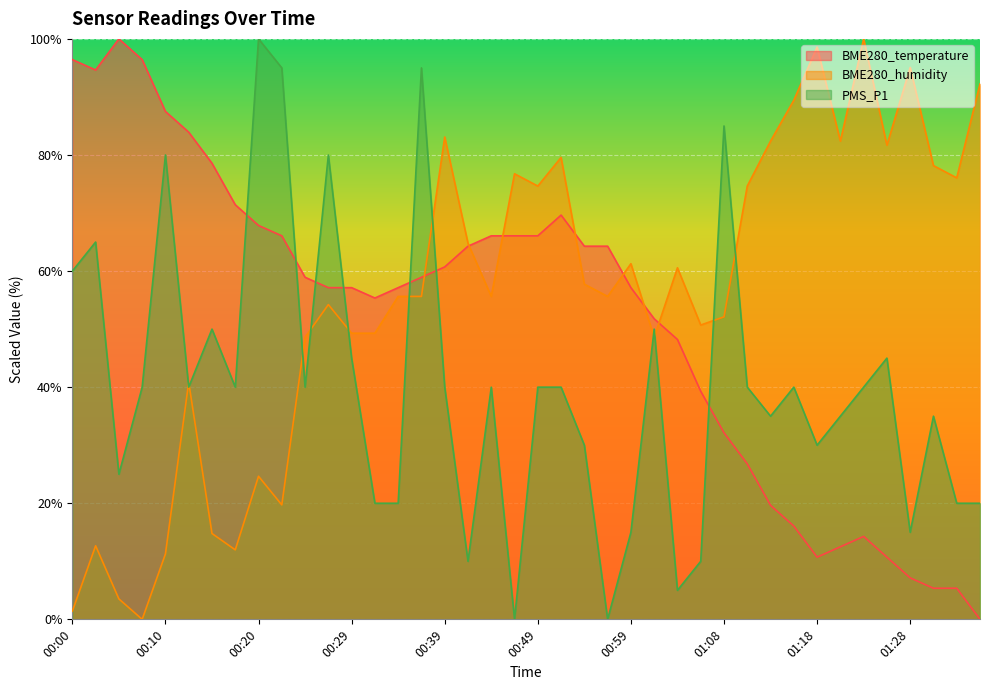

Reading left to right, list all the values displayed in this chart.

BME280_temperature: 00:00=96.4	00:03=94.6	00:05=100.0	00:08=96.4	00:10=87.5	00:13=83.9	00:15=78.6	00:17=71.4	00:20=67.9	00:22=66.1	00:25=58.9	00:27=57.1	00:29=57.1	00:32=55.4	00:34=57.1	00:37=58.9	00:39=60.7	00:42=64.3	00:44=66.1	00:46=66.1	00:49=66.1	00:51=69.6	00:54=64.3	00:56=64.3	00:59=57.1	01:01=51.8	01:03=48.2	01:06=39.3	01:08=32.1	01:11=26.8	01:13=19.6	01:16=16.1	01:18=10.7	01:20=12.5	01:23=14.3	01:25=10.7	01:28=7.1	01:30=5.4	01:33=5.4	01:35=0.0
BME280_humidity: 00:00=1.4	00:03=12.7	00:05=3.5	00:08=0.0	00:10=11.3	00:13=40.8	00:15=14.8	00:17=12.0	00:20=24.6	00:22=19.7	00:25=48.6	00:27=54.2	00:29=49.3	00:32=49.3	00:34=55.6	00:37=55.6	00:39=83.1	00:42=64.8	00:44=55.6	00:46=76.8	00:49=74.6	00:51=79.6	00:54=57.7	00:56=55.6	00:59=61.3	01:01=48.6	01:03=60.6	01:06=50.7	01:08=52.1	01:11=74.6	01:13=82.4	01:16=89.4	01:18=98.6	01:20=82.4	01:23=100.0	01:25=81.7	01:28=95.1	01:30=78.2	01:33=76.1	01:35=92.3
PMS_P1: 00:00=60.0	00:03=65.0	00:05=25.0	00:08=40.0	00:10=80.0	00:13=40.0	00:15=50.0	00:17=40.0	00:20=100.0	00:22=95.0	00:25=40.0	00:27=80.0	00:29=45.0	00:32=20.0	00:34=20.0	00:37=95.0	00:39=40.0	00:42=10.0	00:44=40.0	00:46=0.0	00:49=40.0	00:51=40.0	00:54=30.0	00:56=0.0	00:59=15.0	01:01=50.0	01:03=5.0	01:06=10.0	01:08=85.0	01:11=40.0	01:13=35.0	01:16=40.0	01:18=30.0	01:20=35.0	01:23=40.0	01:25=45.0	01:28=15.0	01:30=35.0	01:33=20.0	01:35=20.0